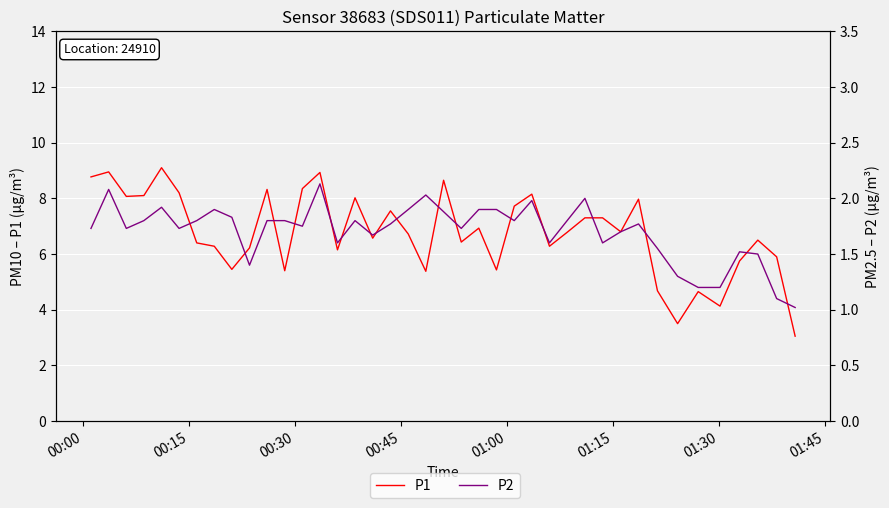

What are all the series names shown in the legend?

P1, P2